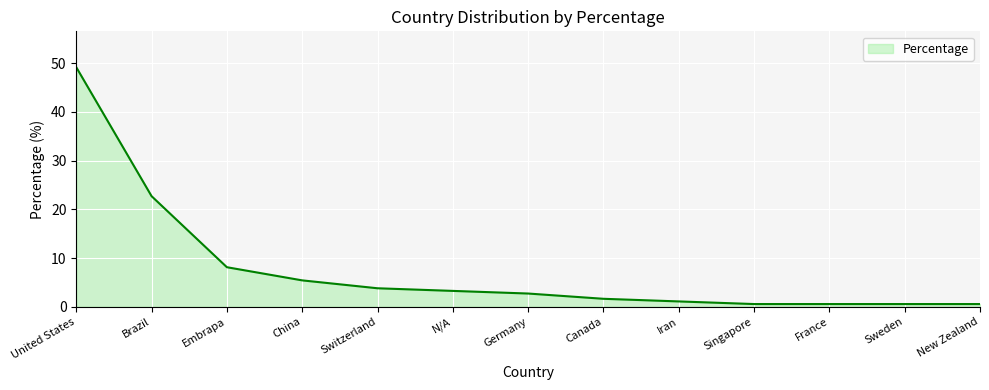

What is the sum of all values?

100.0